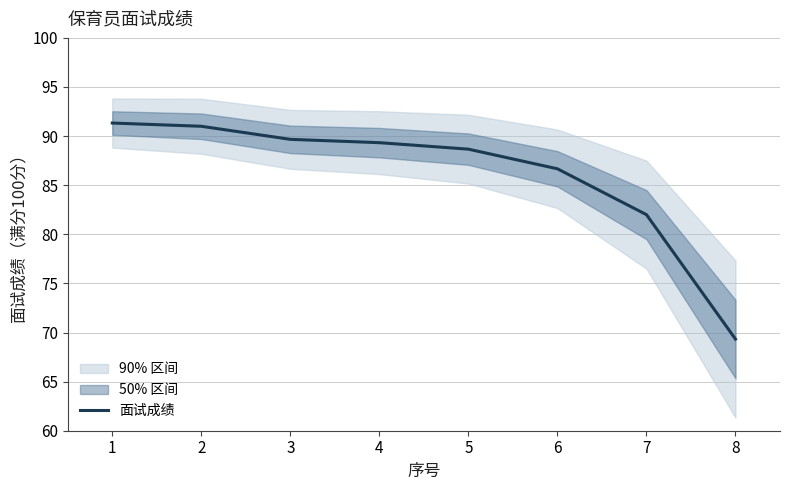

Reading right to left, what are all the values shown in this chart?

8=69.3	7=82.0	6=86.7	5=88.7	4=89.3	3=89.7	2=91.0	1=91.3